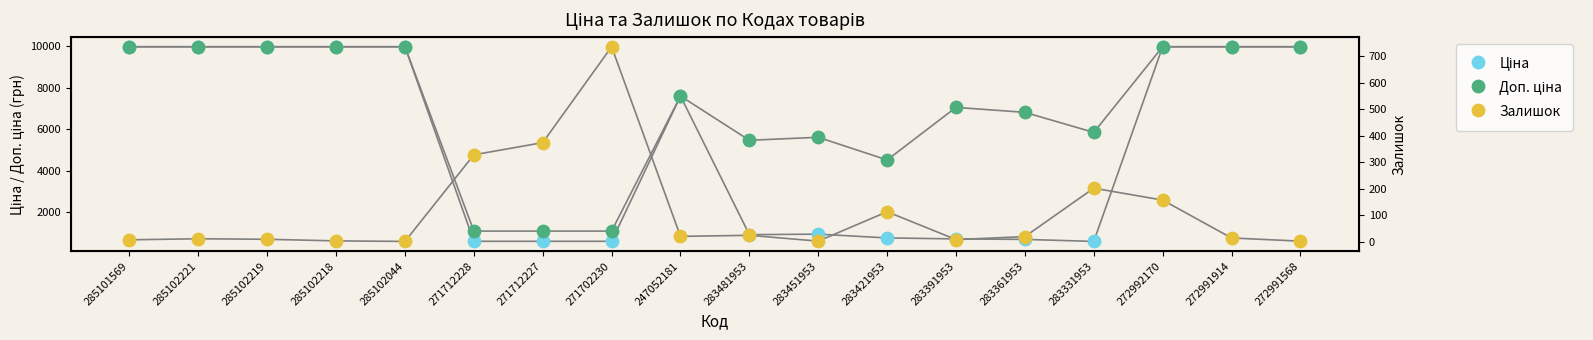

Which series contains the lowest Y value?

Залишок